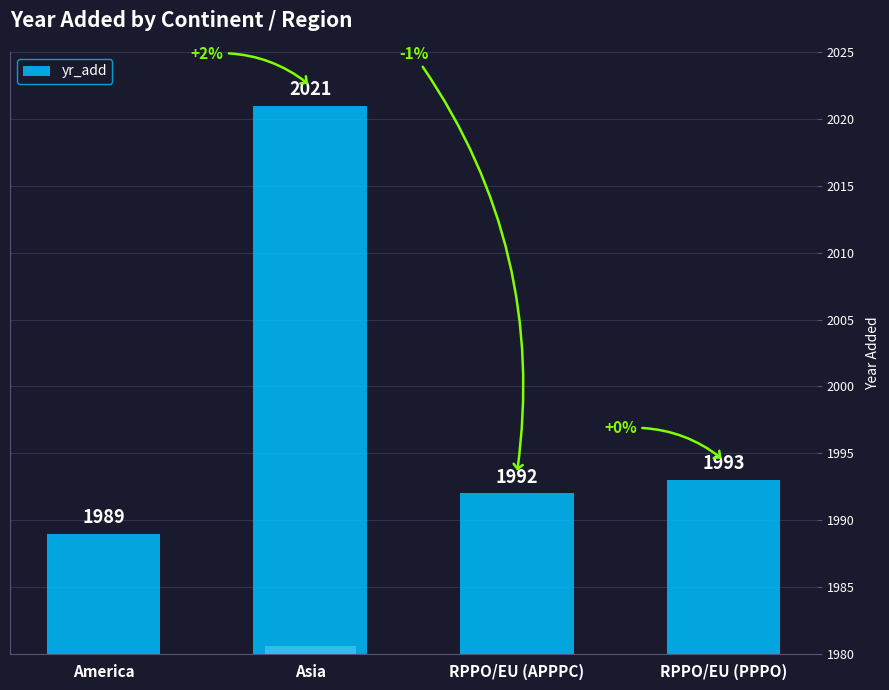

What is the value of the 3rd bar from the left?

1992